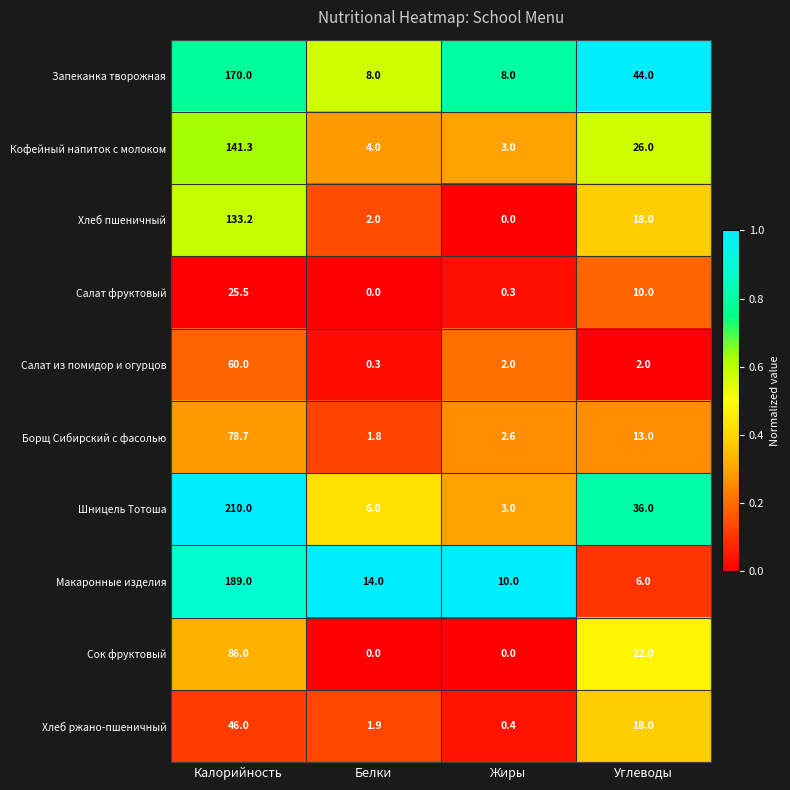

What is the difference between the highest and lowest values at Углеводы?

42.0